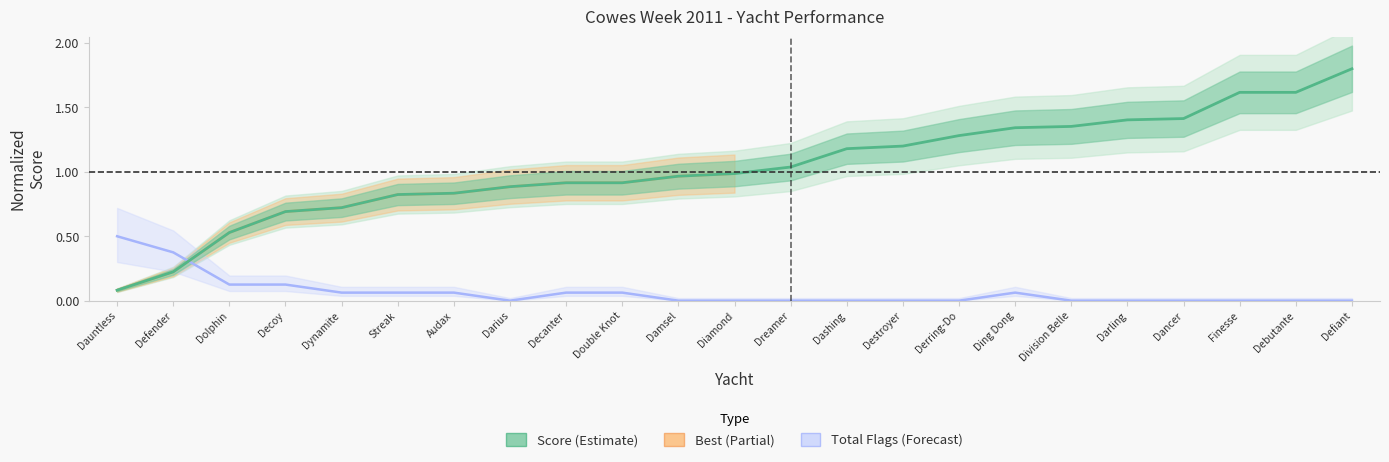

What position from the right is Darius?

16